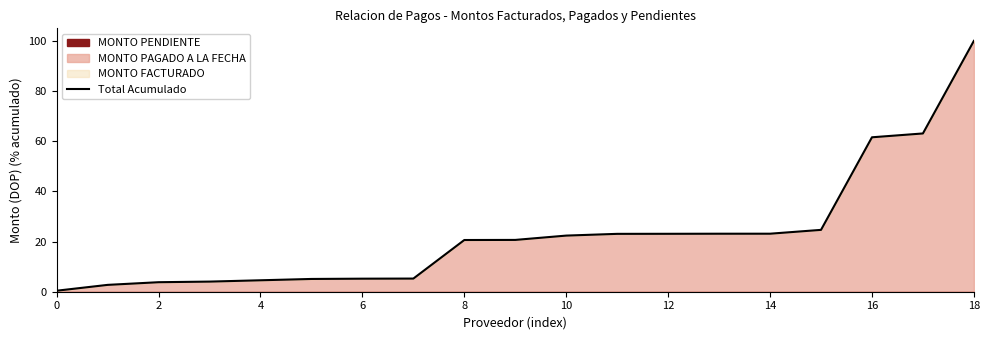

What is the maximum value for Total Acumulado?

100.0